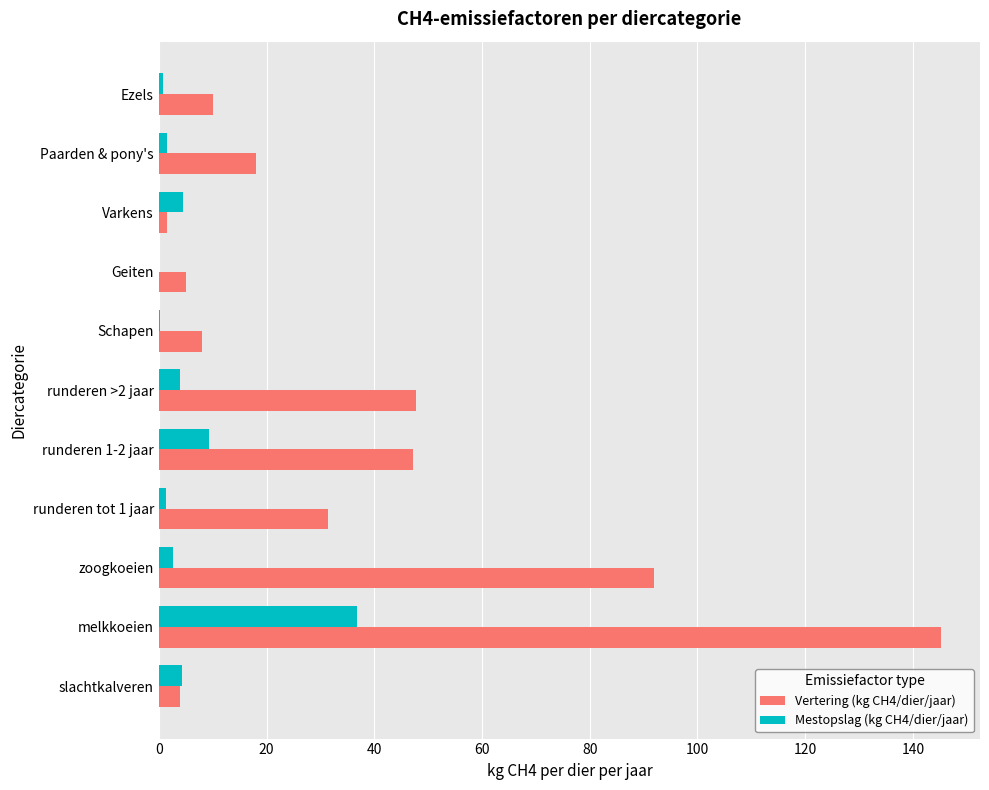

Which category has the highest value across all series?

melkkoeien